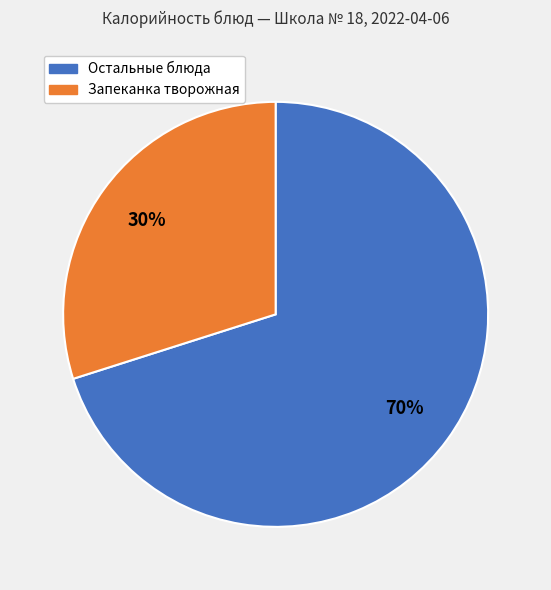

Is there any slice that represents more than half of the pie?

Yes